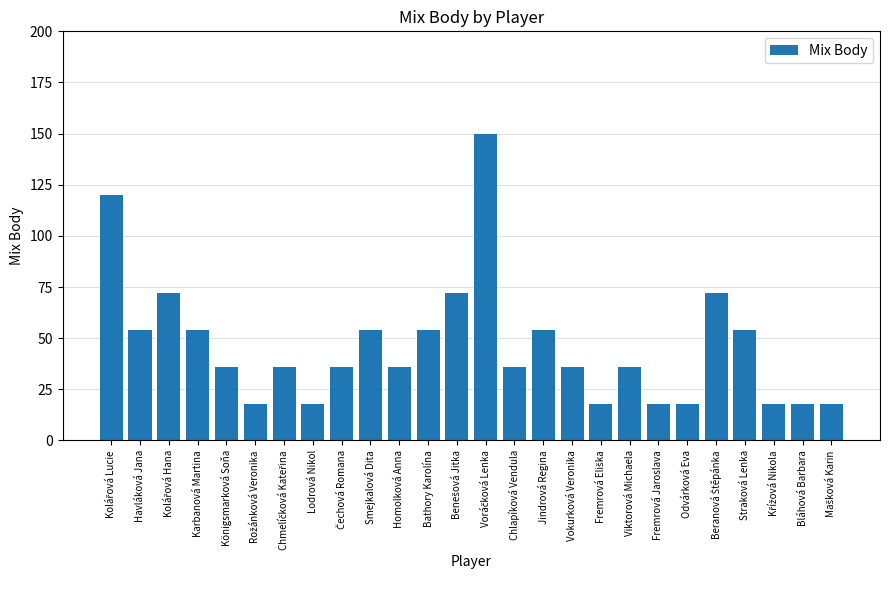

Reading left to right, what are all the values shown in this chart?

120	54	72	54	36	18	36	18	36	54	36	54	72	150	36	54	36	18	36	18	18	72	54	18	18	18